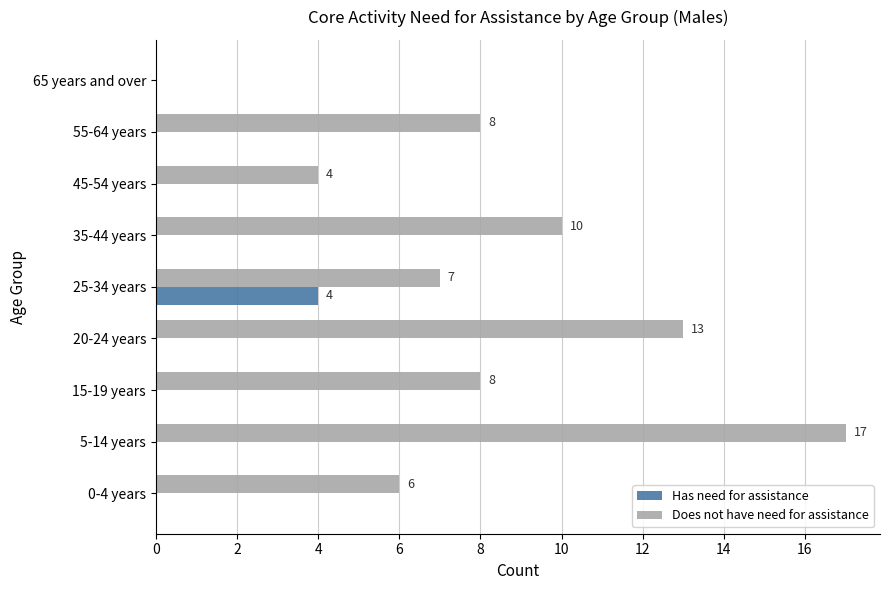

What is the sum of all Does not have need for assistance values?

73